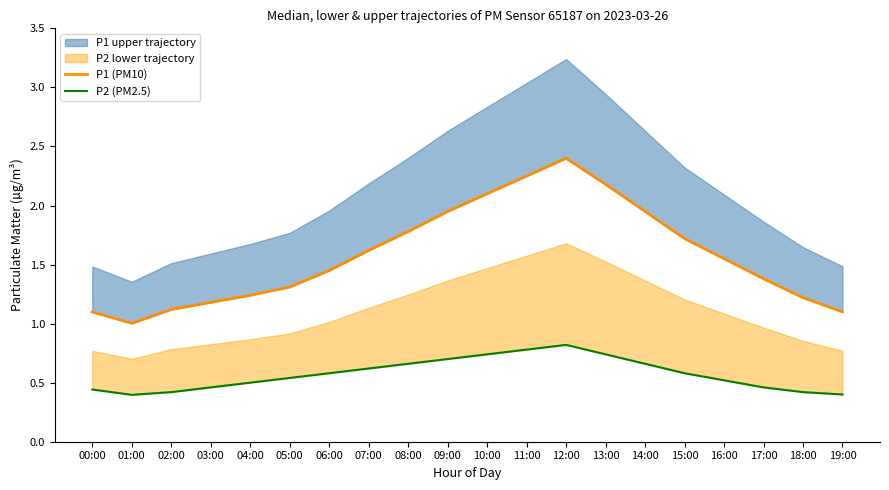

What is the total value across all series at 01:00?

1.4